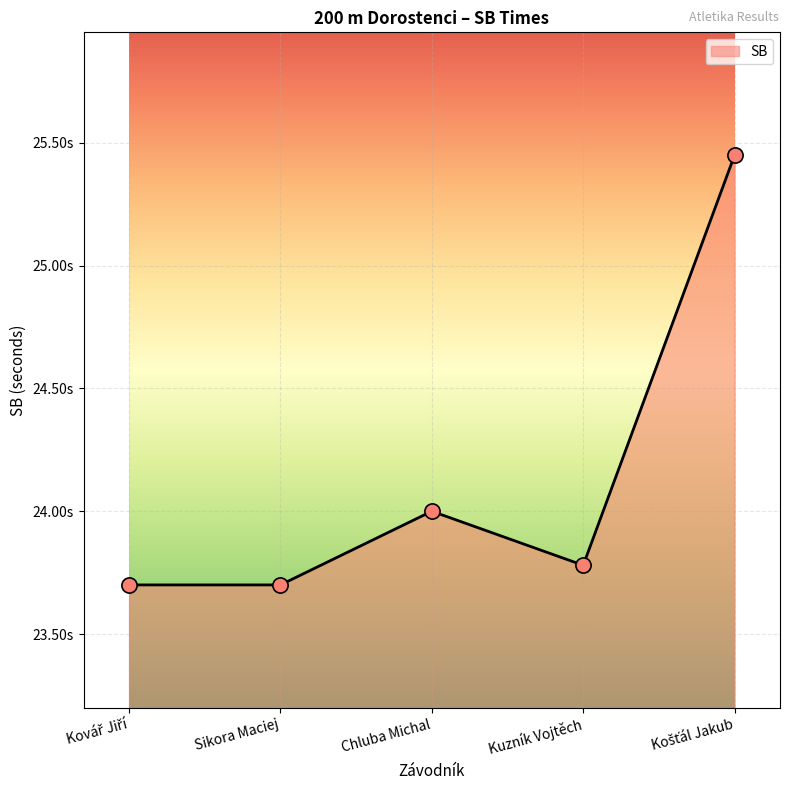

Approximately how many times larger is the value at Chluba Michal compared to Kuzník Vojtěch?

1.0